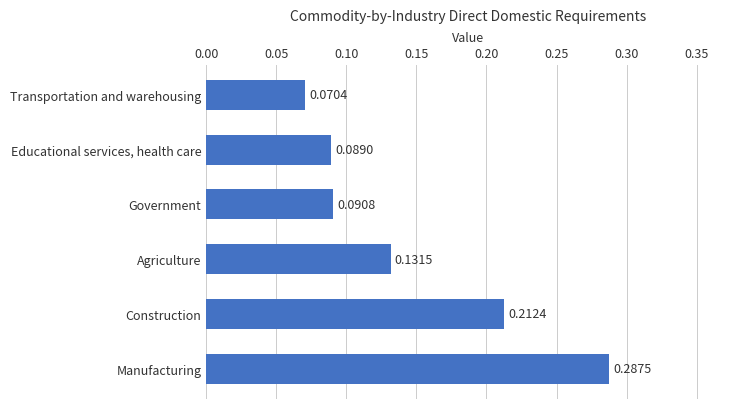

At which category does the chart reach its minimum across all series?

Transportation and warehousing